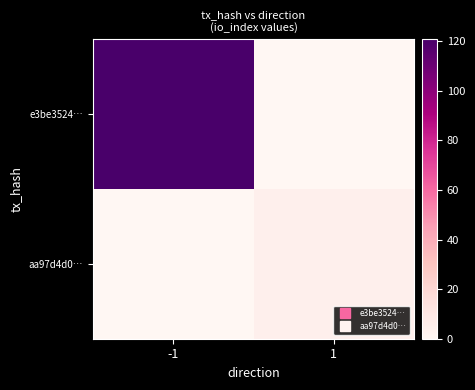

Which series has the largest total across all categories?

e3be3524…